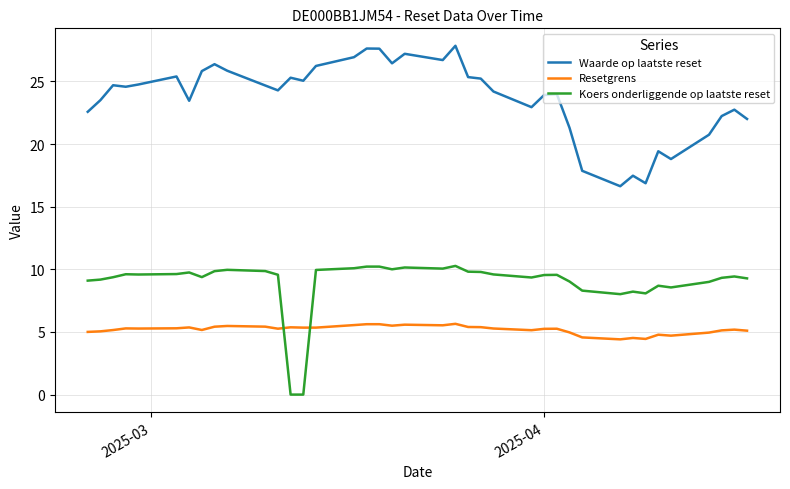

What is the lowest value of the Waarde op laatste reset series?

16.6